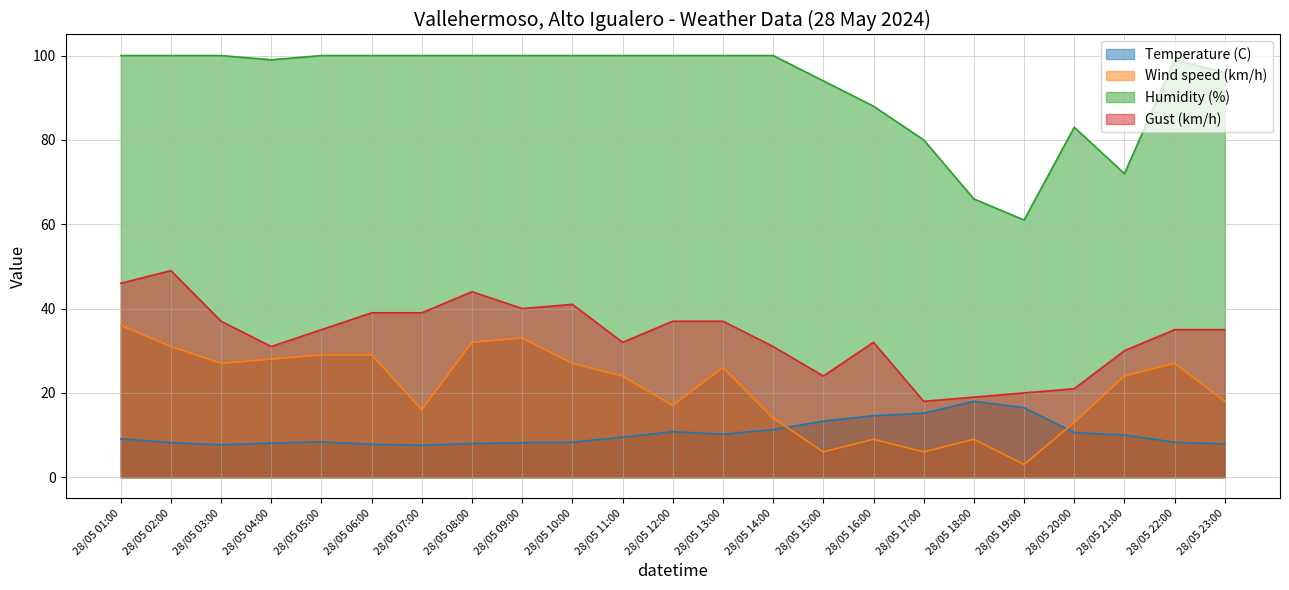

How many lines are shown in the chart?

4